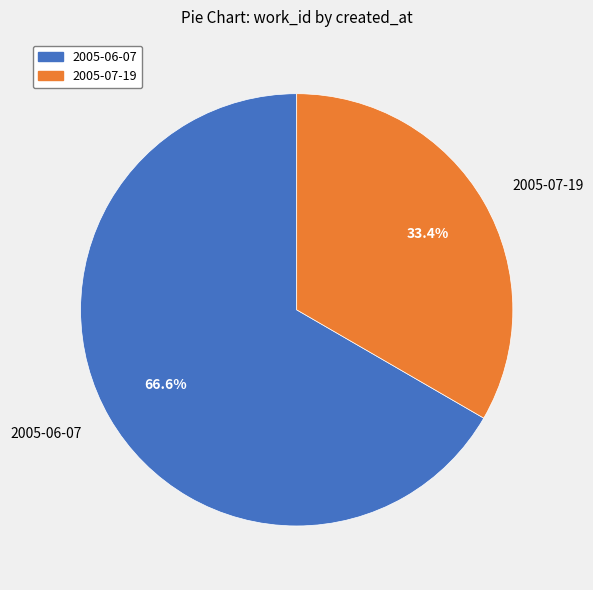

Between 2005-07-19 and 2005-06-07, which is larger?

2005-06-07